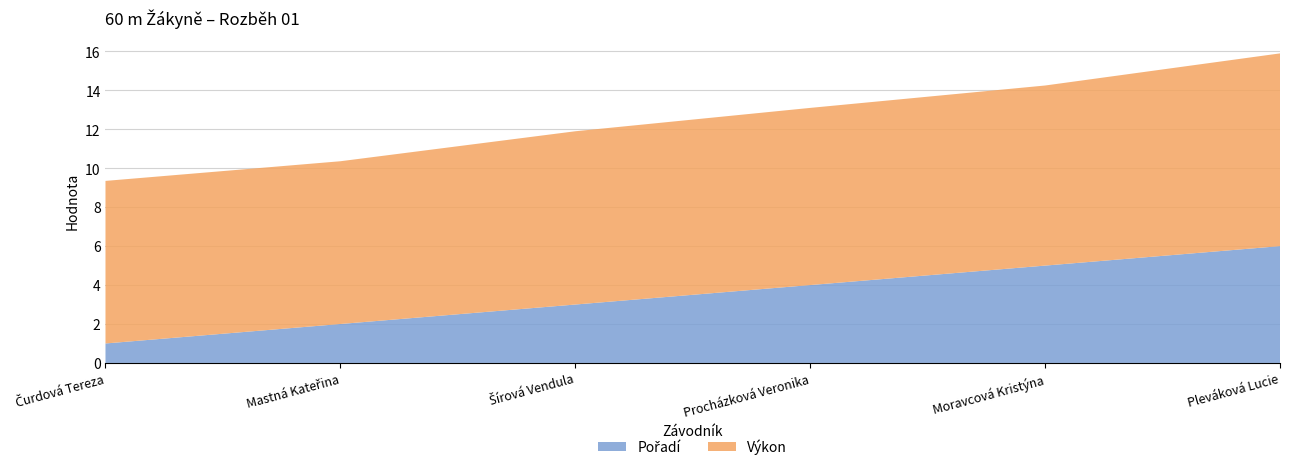

Reading left to right, transcribe all the data shown in this chart.

Pořadí: Čurdová Tereza=1.0	Mastná Kateřina=2.0	Šírová Vendula=3.0	Procházková Veronika=4.0	Moravcová Kristýna=5.0	Pleváková Lucie=6.0
Výkon: Čurdová Tereza=8.3	Mastná Kateřina=8.4	Šírová Vendula=8.9	Procházková Veronika=9.1	Moravcová Kristýna=9.2	Pleváková Lucie=9.9